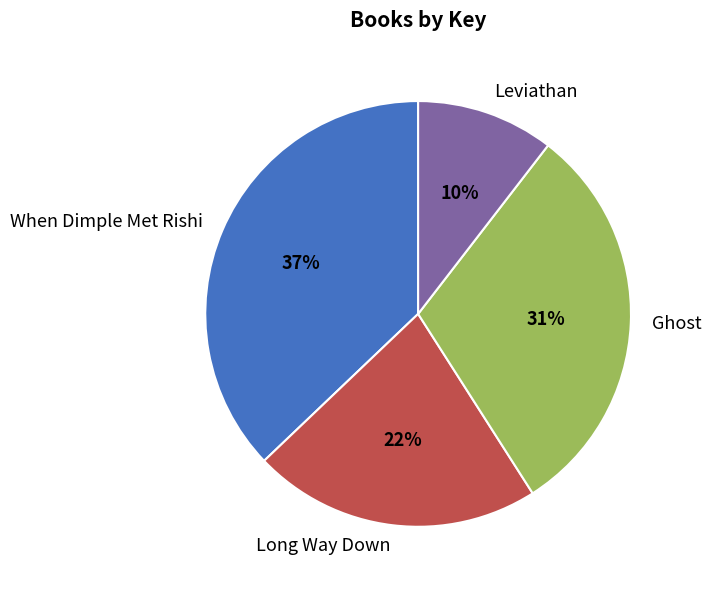

Is the sum of When Dimple Met Rishi and Ghost greater than half?

Yes